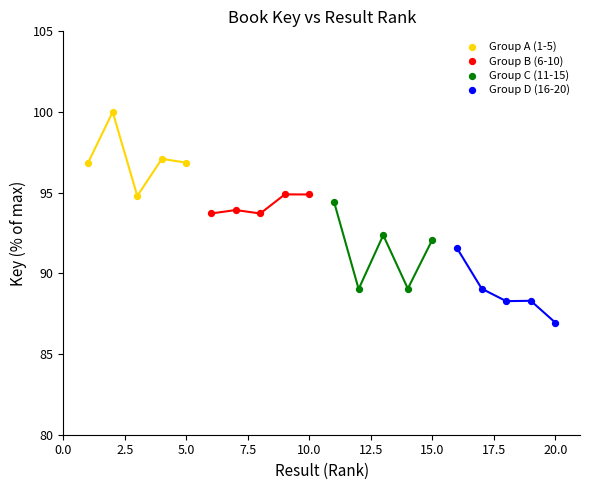

Which series contains the highest Y value?

Group A (1-5)